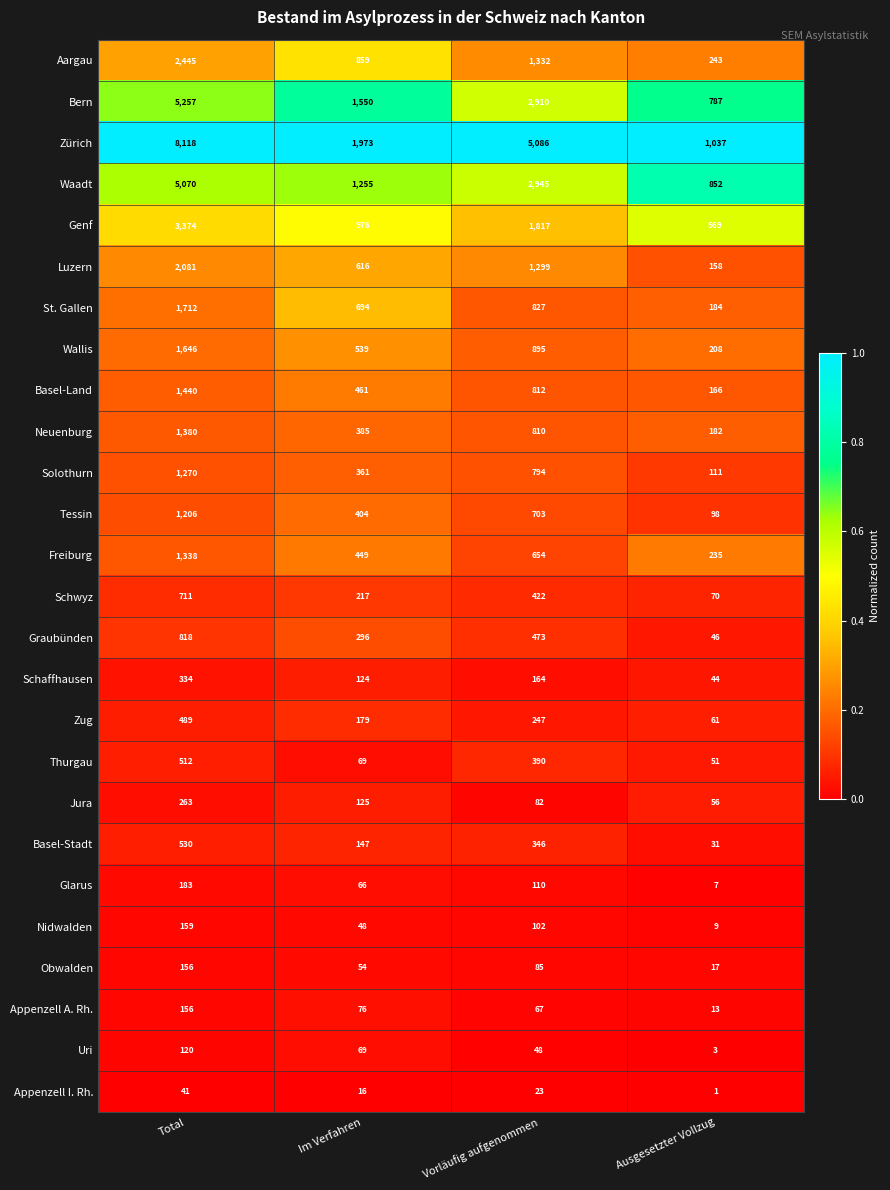

What is the total value across all series at Total?

40809